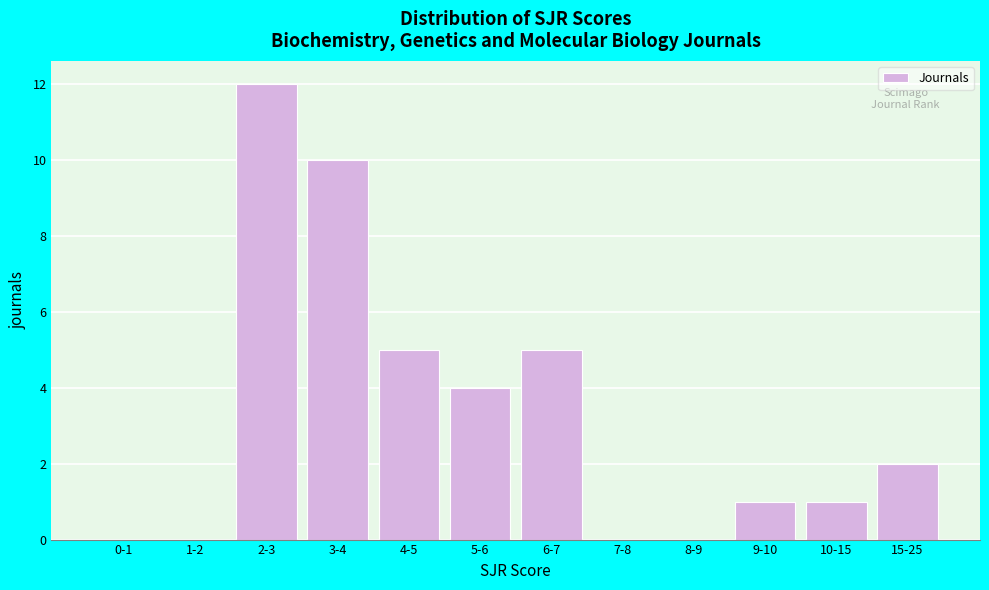

Reading right to left, what are all the values shown in this chart?

15-25=2	10-15=1	9-10=1	8-9=0	7-8=0	6-7=5	5-6=4	4-5=5	3-4=10	2-3=12	1-2=0	0-1=0